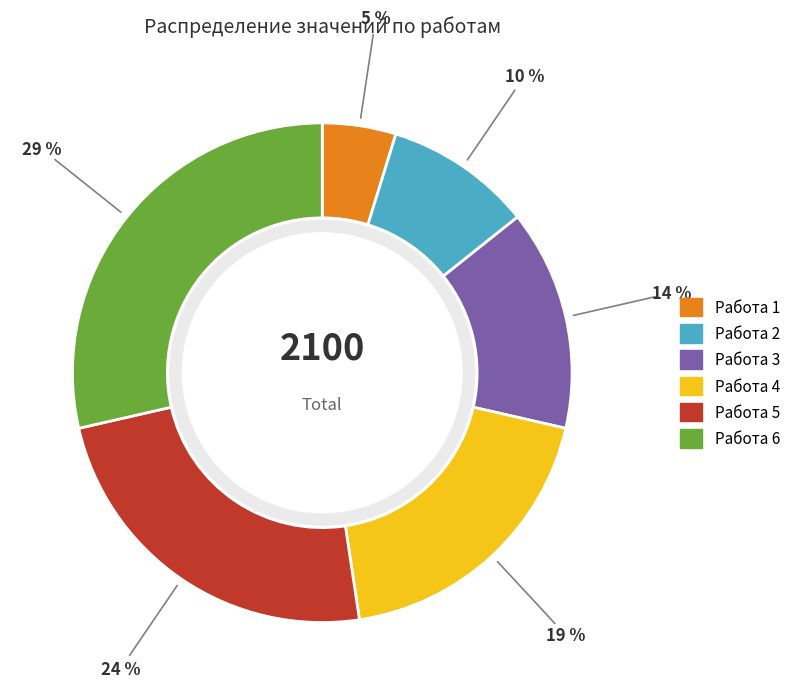

Which category has the smallest portion of the pie?

Работа 1